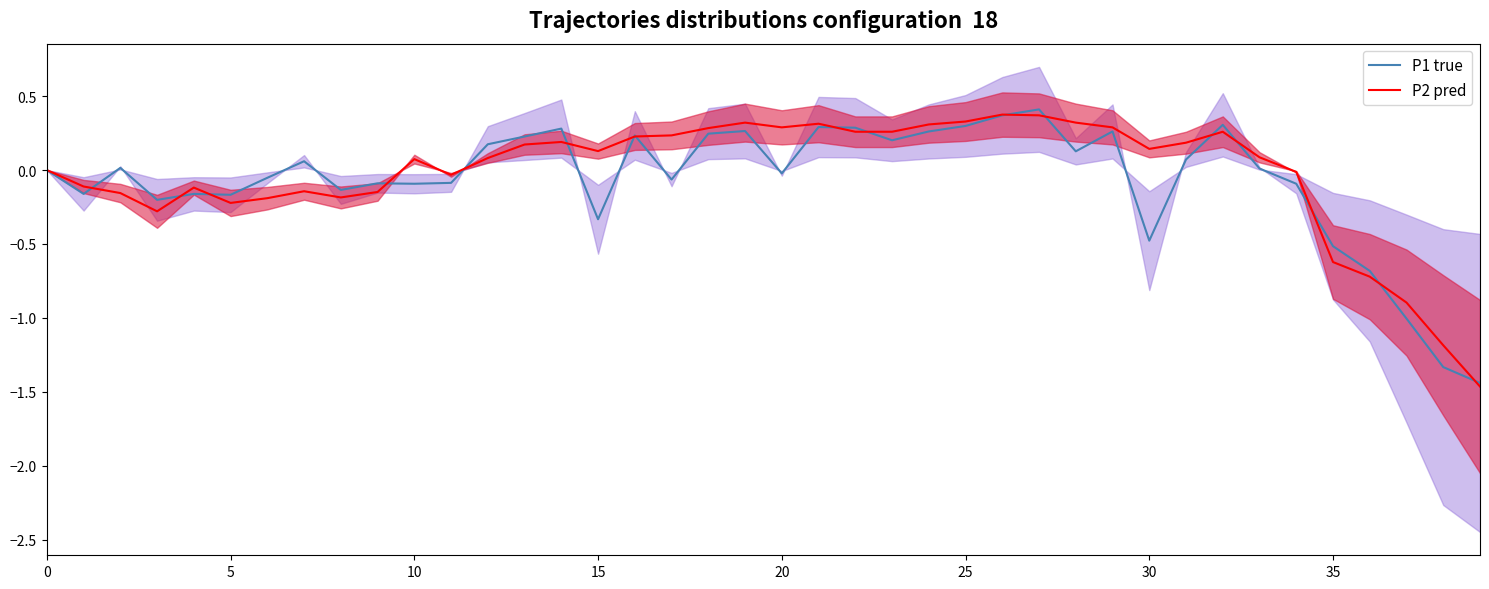

Which has a higher value, 24 or 38?

24